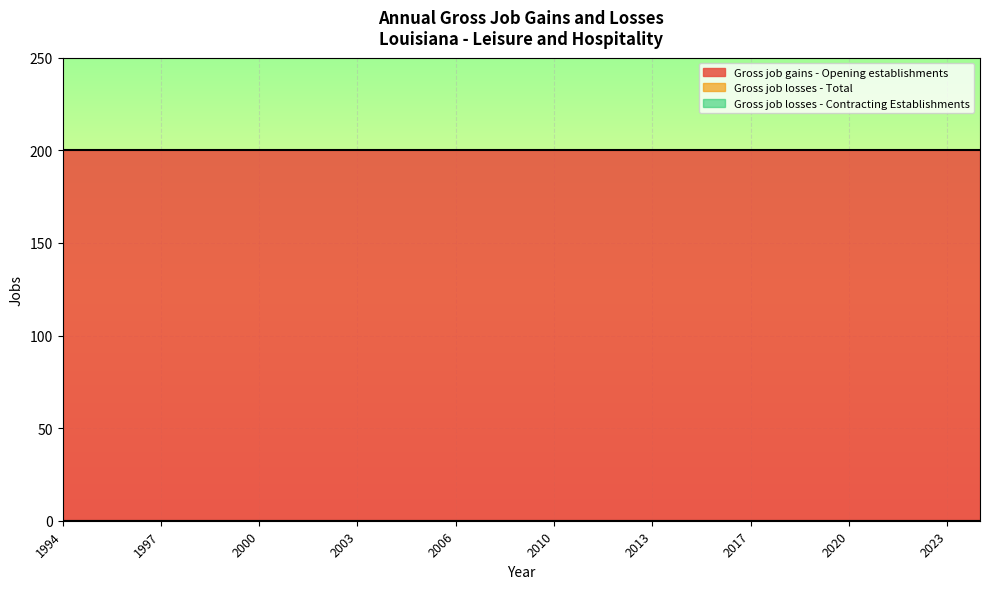

True or false: Gross job losses - Total and Gross job gains - Opening establishments cross at least once.

False